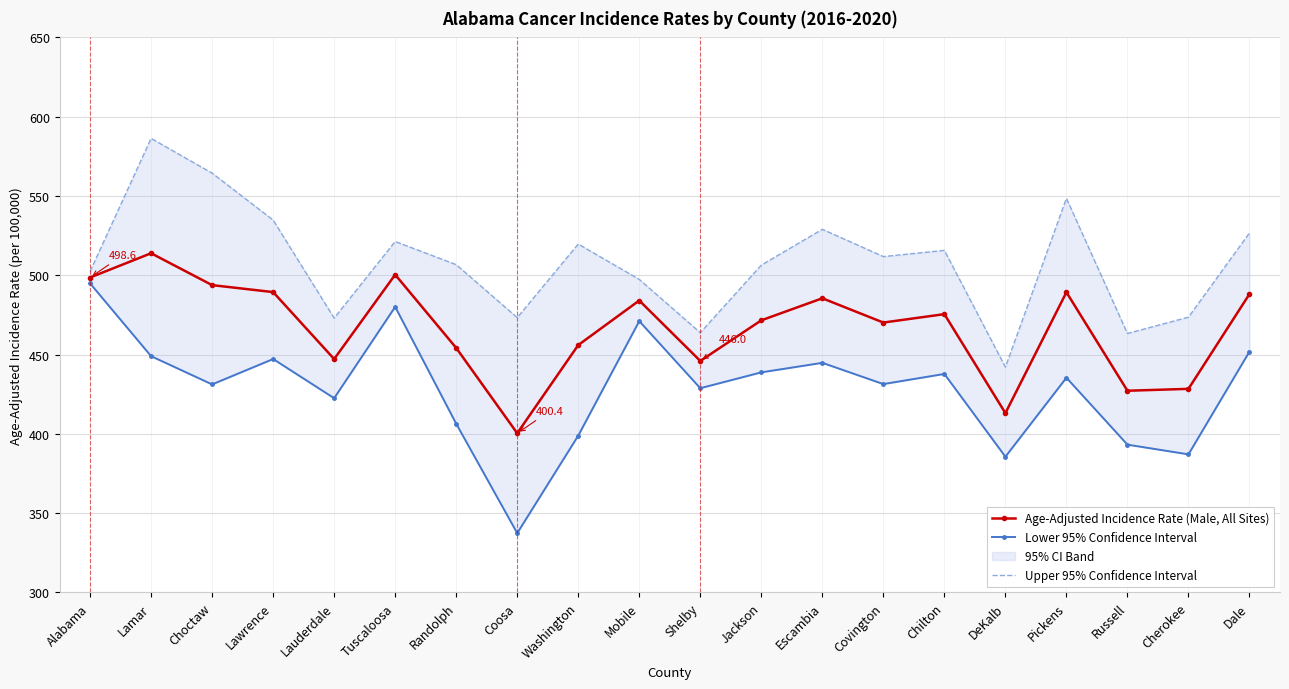

True or false: Upper 95% Confidence Interval has a value of 716.3 at Pickens.

False